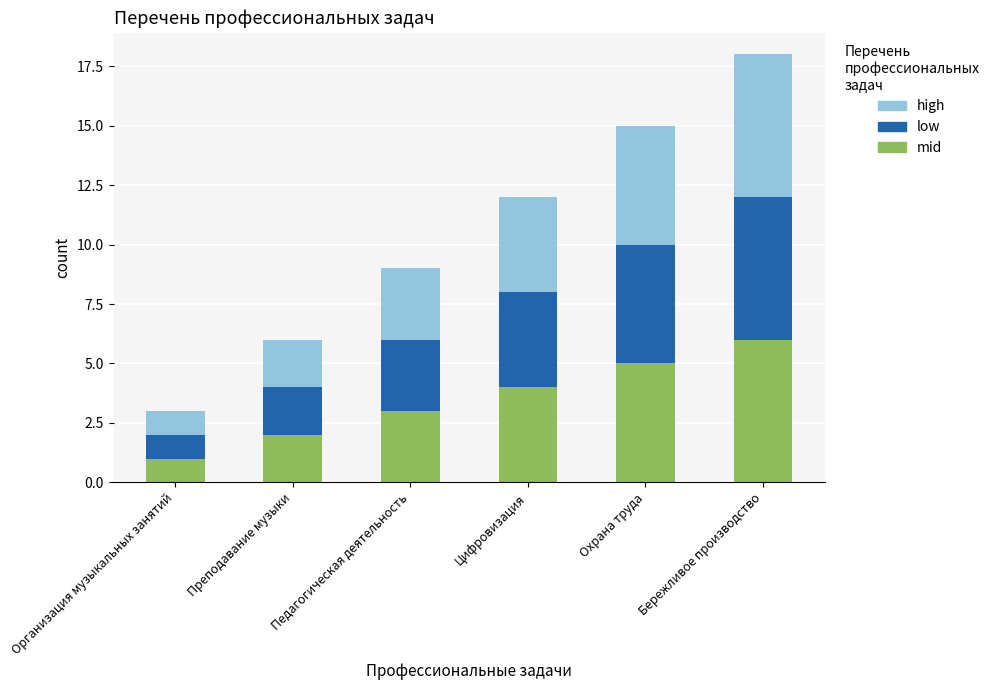

List the labels in order of mid value, smallest first.

Организация музыкальных занятий, Преподавание музыки, Педагогическая деятельность, Цифровизация, Охрана труда, Бережливое производство